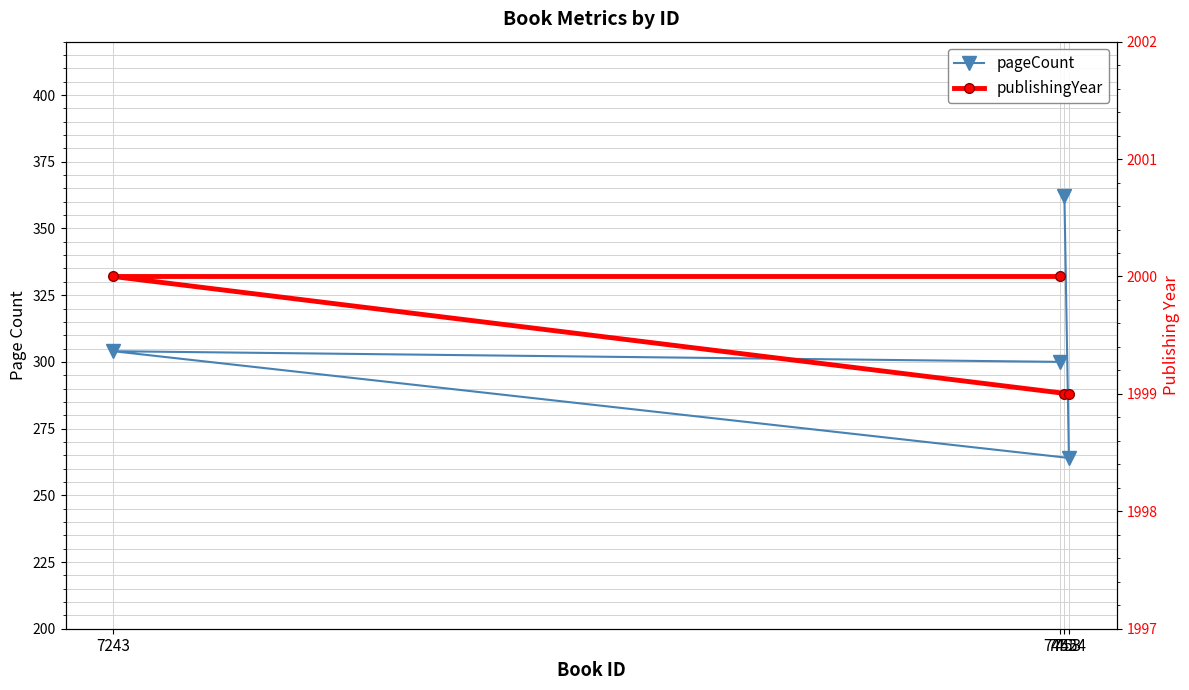

Which series has the largest total across all categories?

publishingYear